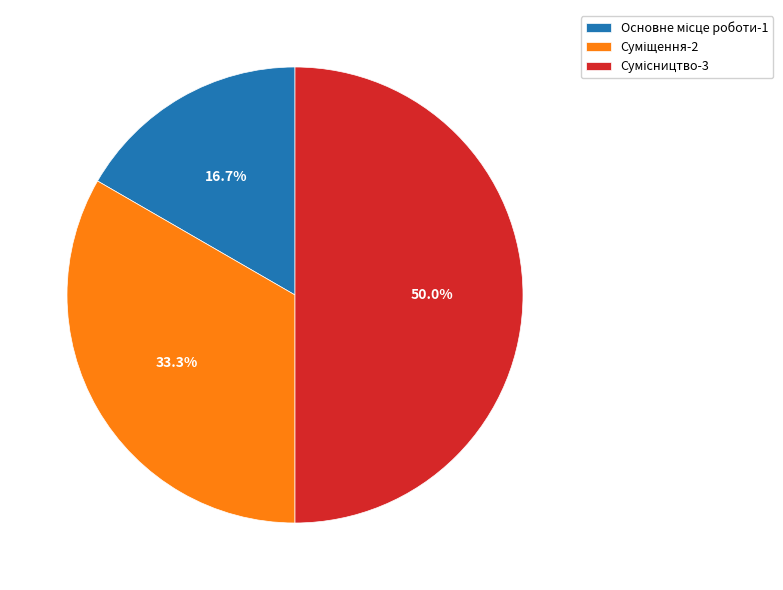

How many segments does this pie chart have?

3